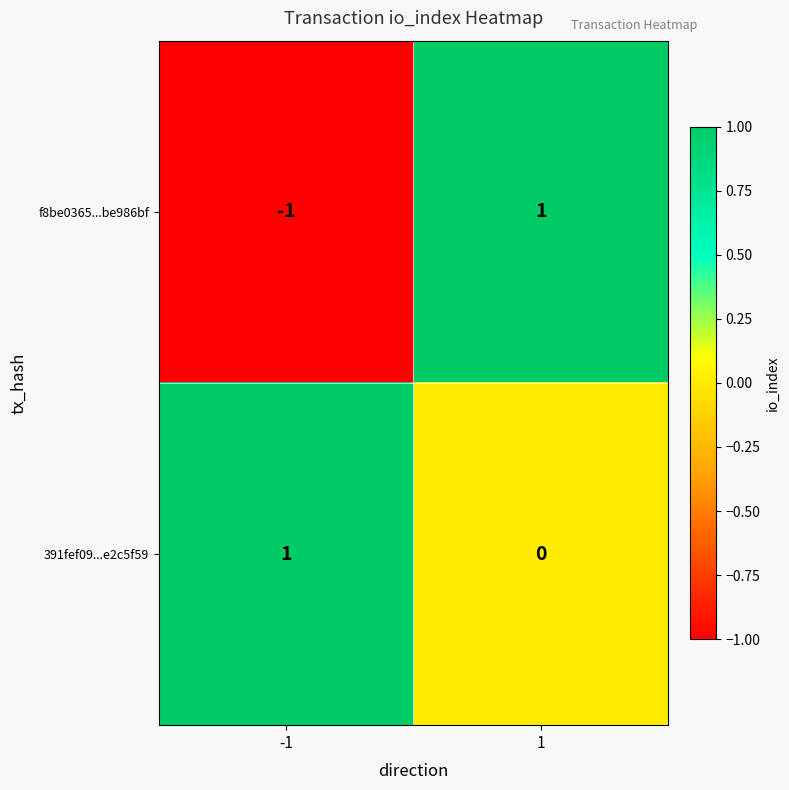

Reading left to right, extract all data points from this chart.

f8be0365...be986bf: -1=-1	1=1
391fef09...e2c5f59: -1=1	1=0